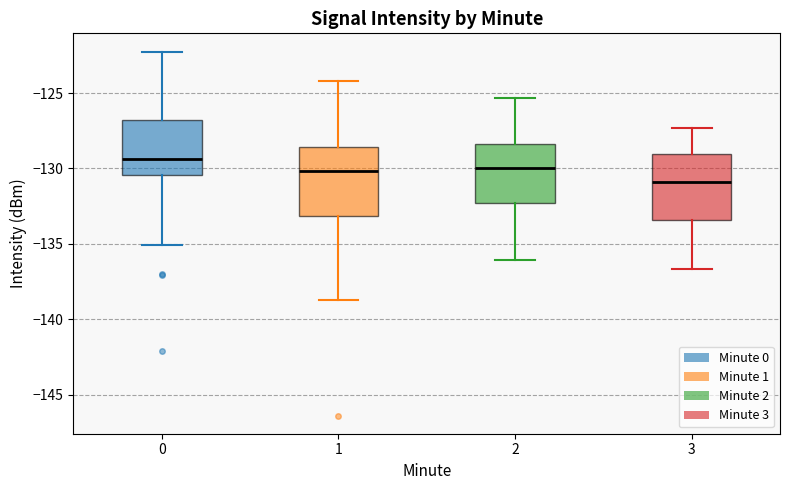

Where does the lower whisker of the box at x = 1 end on the y-axis? The values are not printed on the chart, so give them approximately, as read against the axis.

-138.5